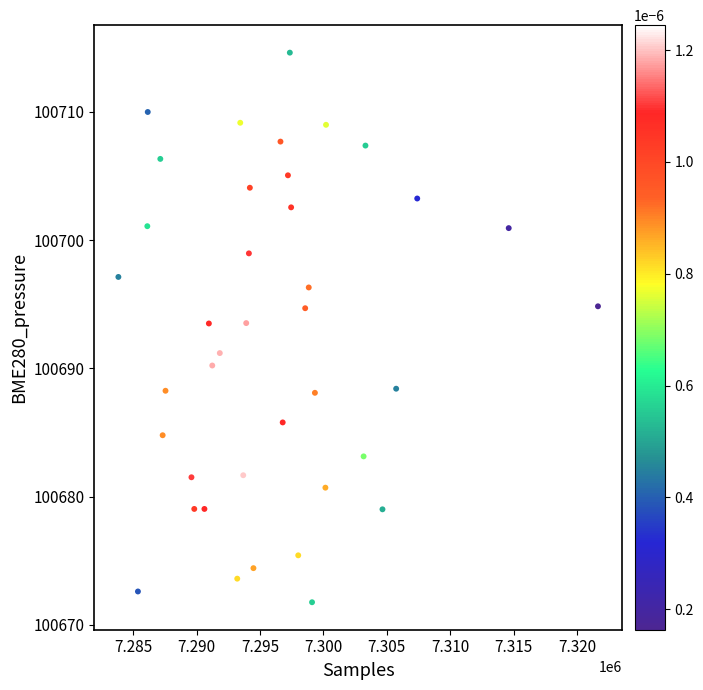

What is the range of X values (max minus min)?

37830.0